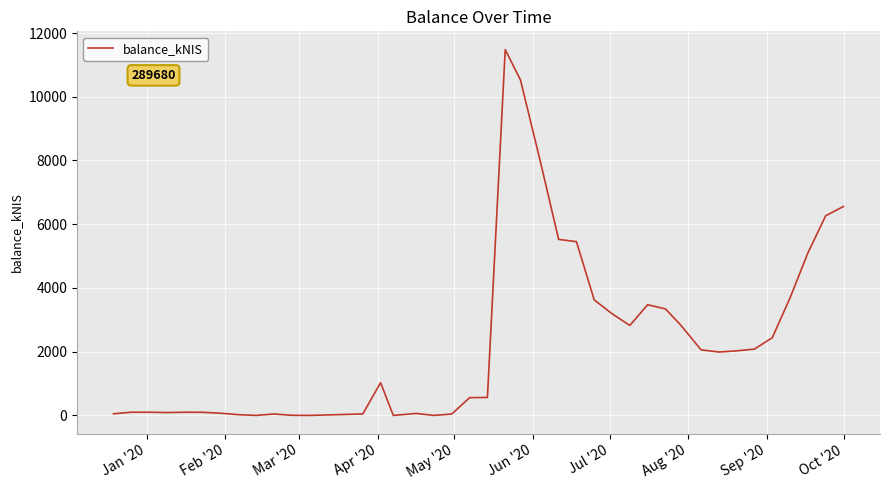

What is the greatest value displayed?

11478.7